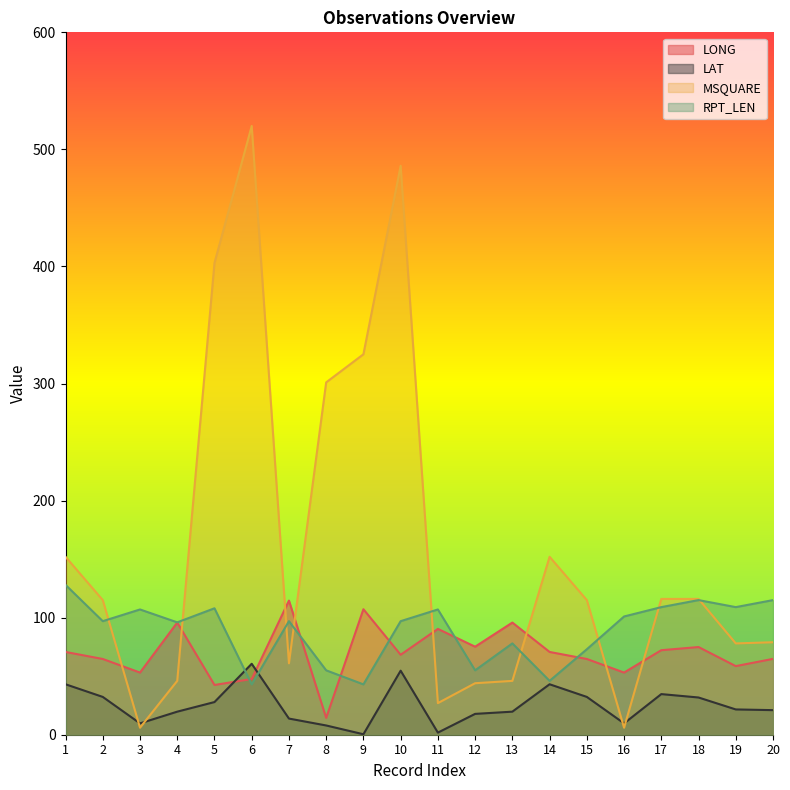

What is the difference between the highest and lowest values at 14?

108.9